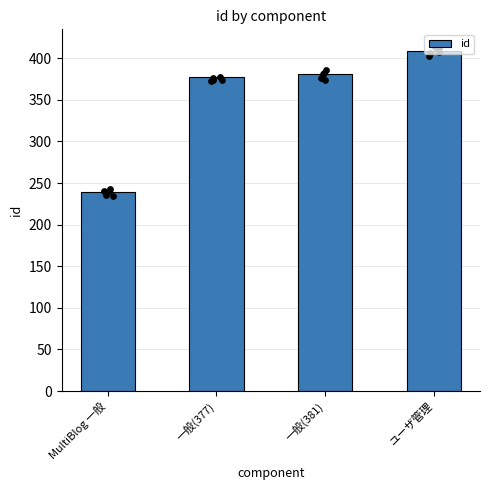

Approximately how many times larger is the value at ユーザ管理 compared to 一般(381)?

1.1